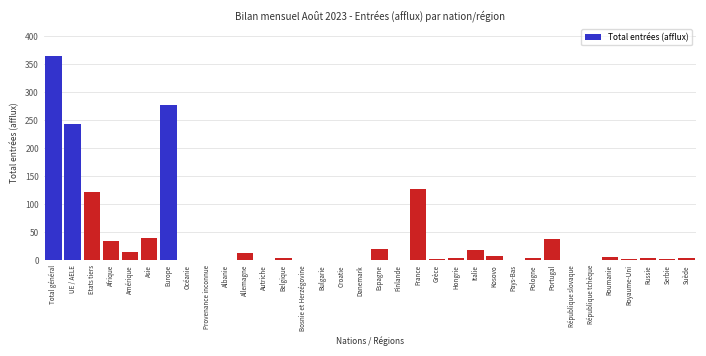

What is the sum of all values?

1356